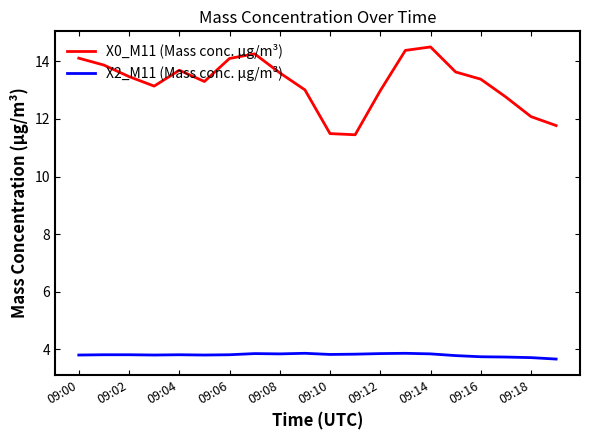

What is the lowest value of the X2_M11 (Mass conc. μg/m³) series?

3.7